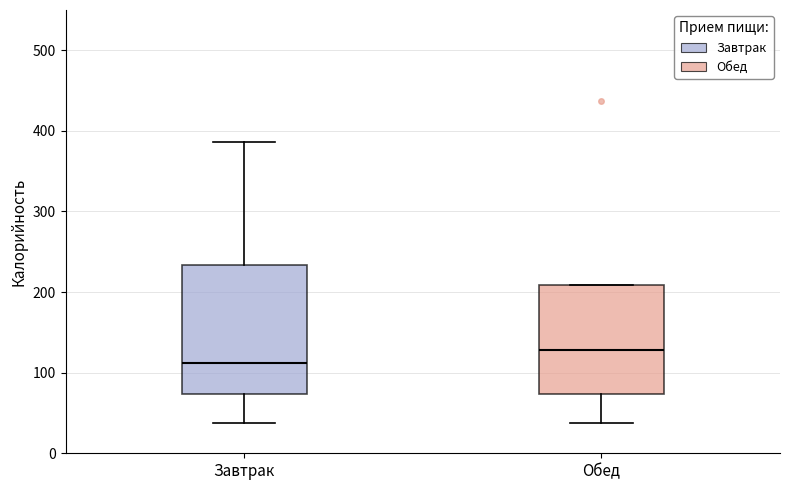

Comparing the boxes themselves (not the whiskers), which one is the tallest?

Завтрак